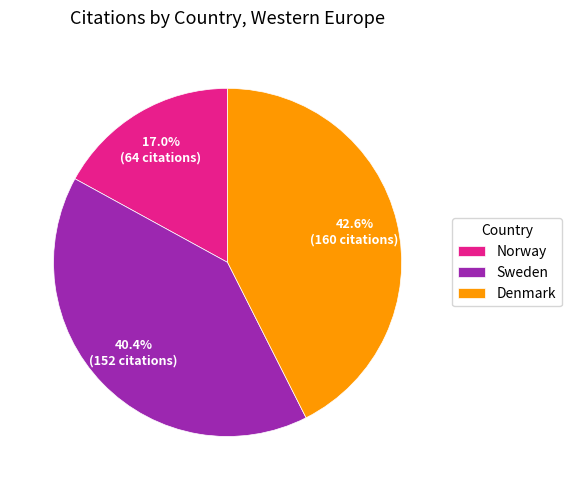

To the nearest percent, what is the average slice percentage?

33%